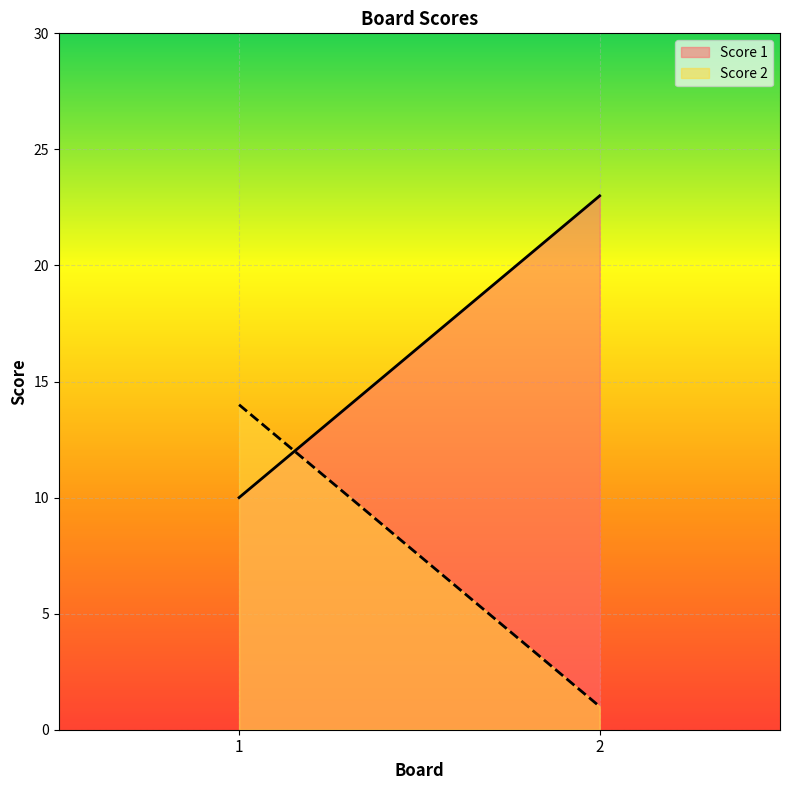

What is the sum of all Score 1 values?

33